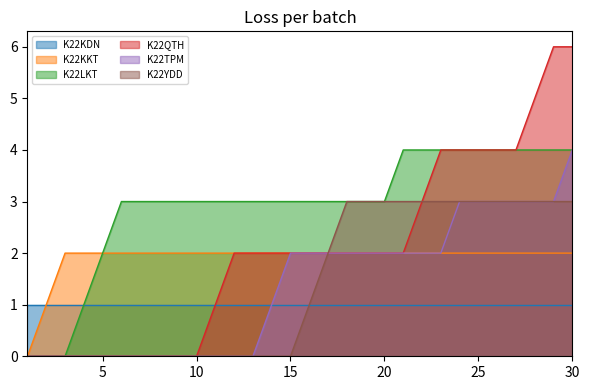

Which series has the largest total across all categories?

K22LKT